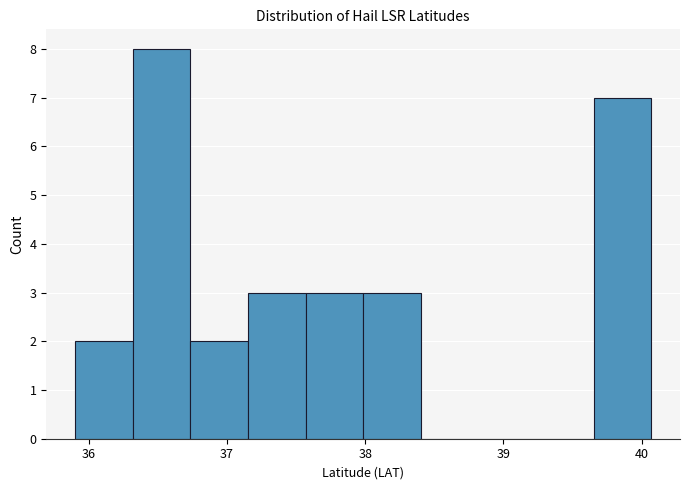

Reading left to right, transcribe this chart: for each bar, give the range it covers on the x-axis and its height. Neither the bar edges nor the heights are printed on the chart, so give them approximately, as read against the axes.

35.9 to 36.3: 2
36.3 to 36.7: 8
36.7 to 37.2: 2
37.2 to 37.6: 3
37.6 to 38.0: 3
38.0 to 38.4: 3
38.4 to 38.8: 0
38.8 to 39.2: 0
39.2 to 39.7: 0
39.7 to 40.1: 7